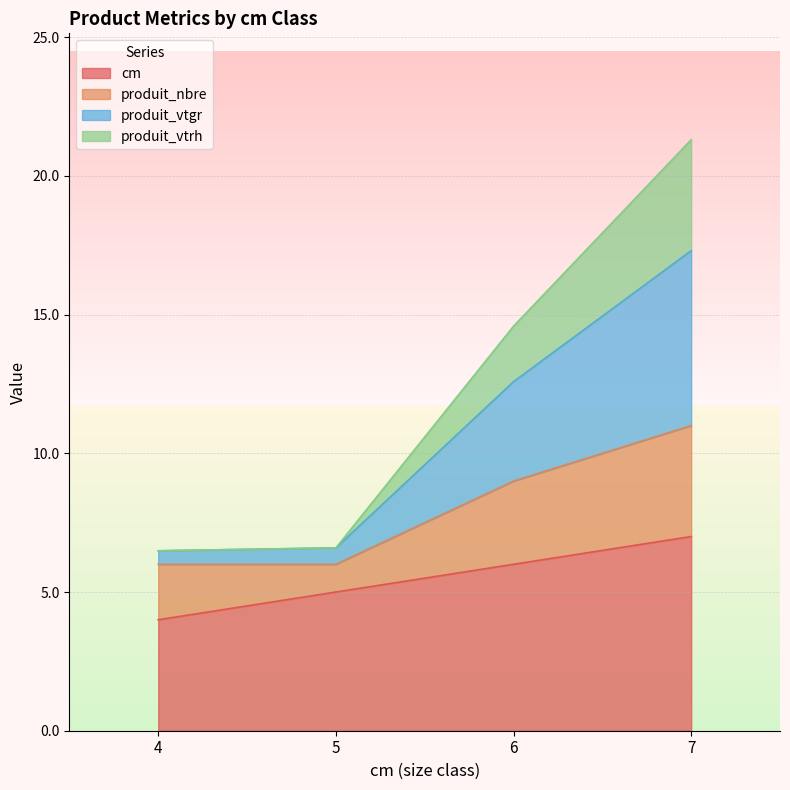

The cm series shows 10.7 at 7. True or false?

False